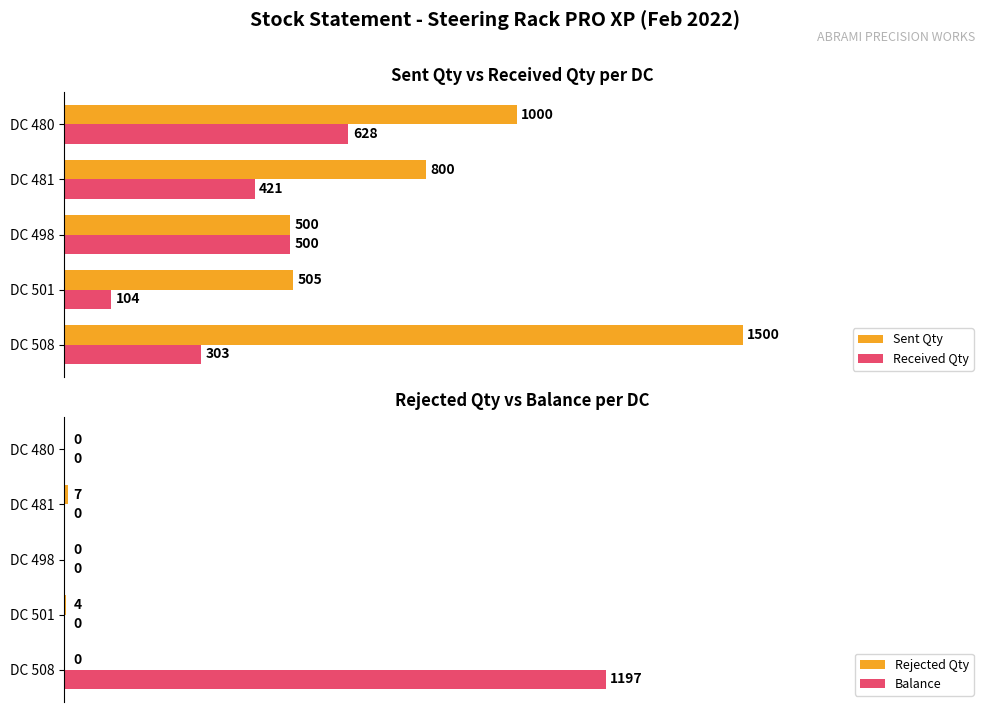

Which category has the lowest value in the Received Qty series?

DC 501